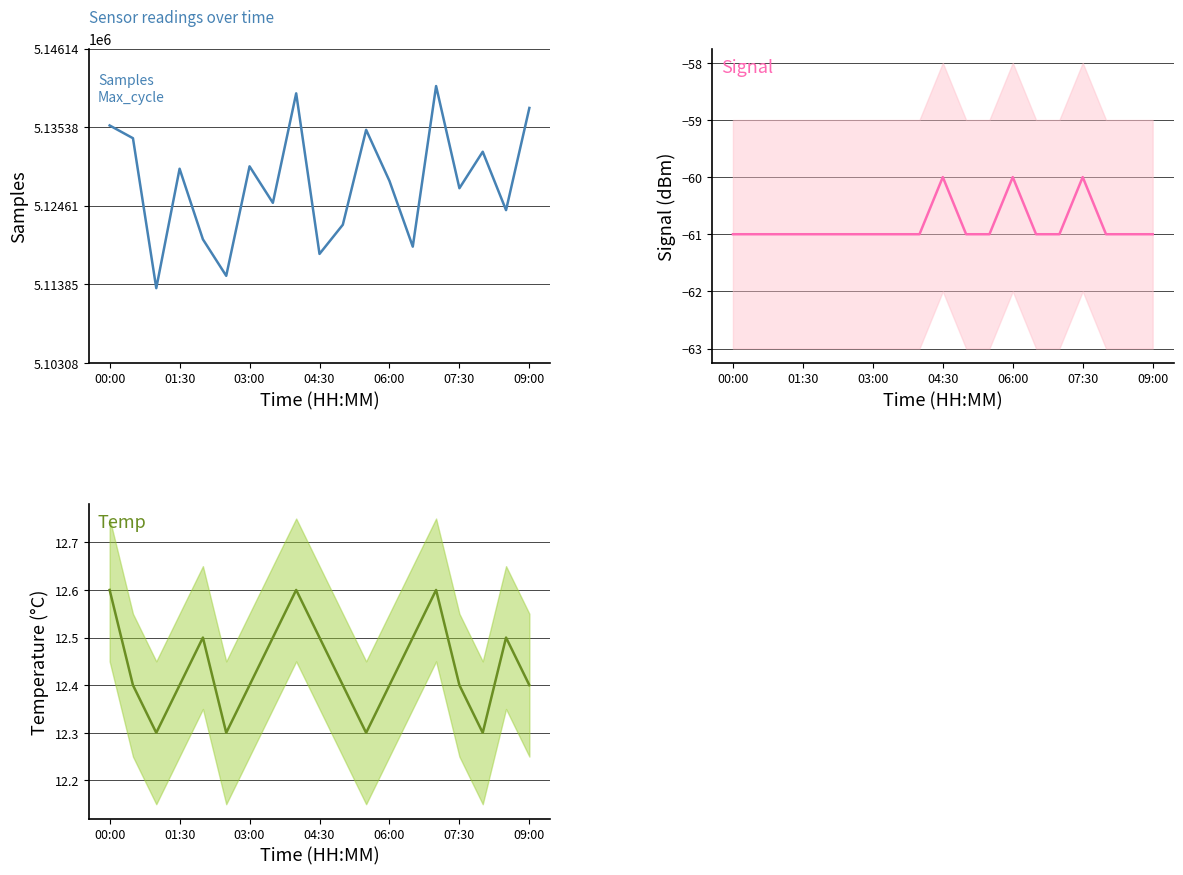

List the series in order of their peak value, highest first.

Samples, Temp, Signal